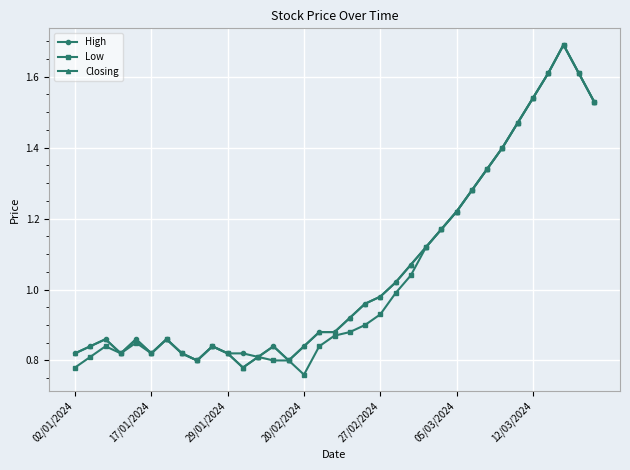

Which series has the widest spread of values?

Low